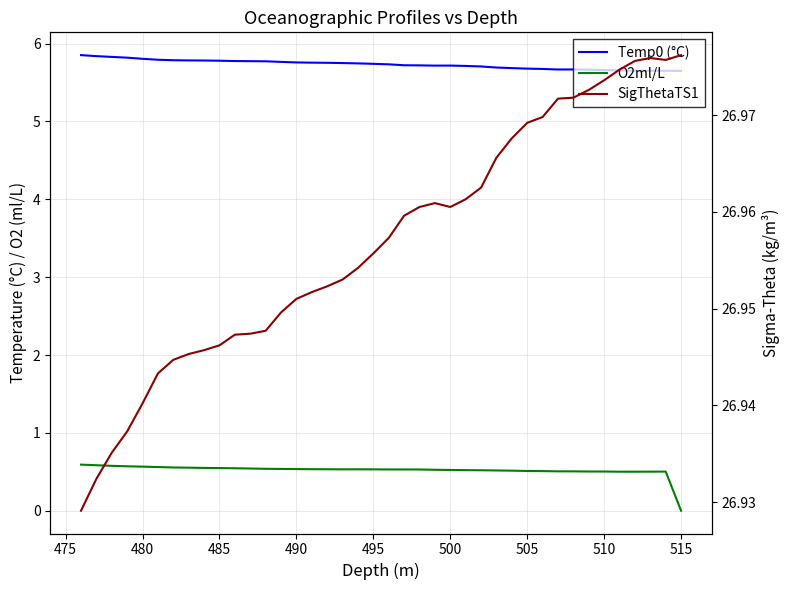

Is this an area chart (filled region under the line)?

No